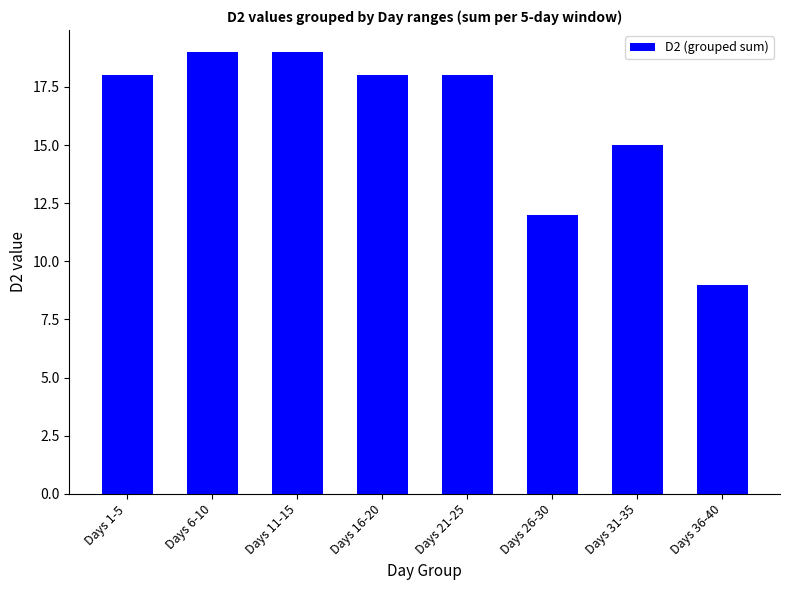

What is the sum of the values at Days 16-20 and Days 31-35?

33